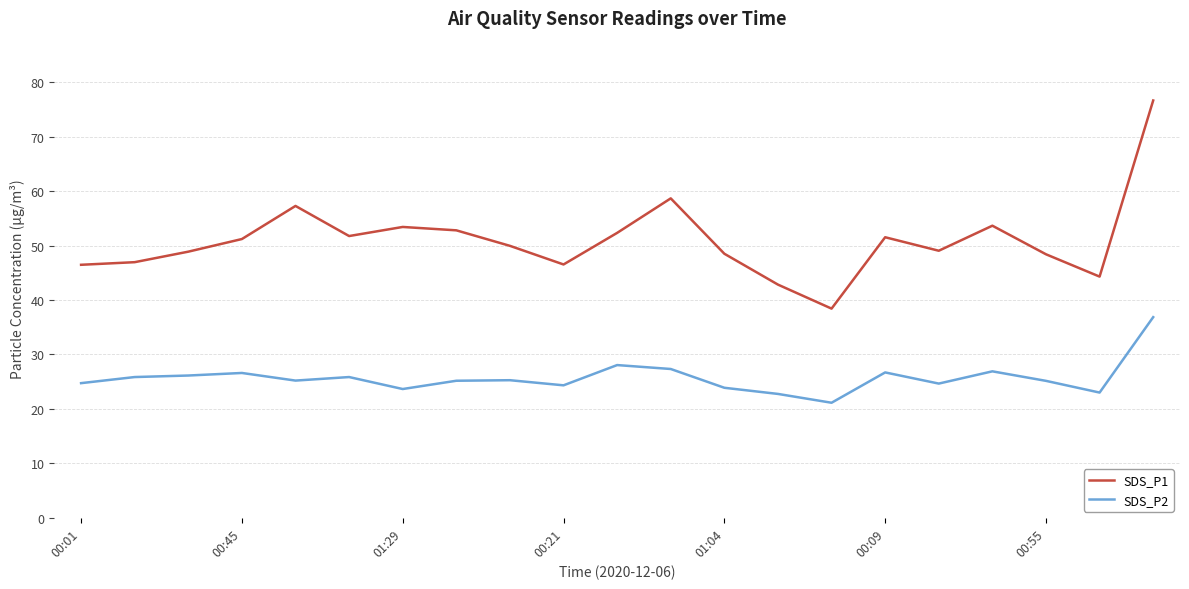

True or false: SDS_P1 and SDS_P2 cross at least once.

False